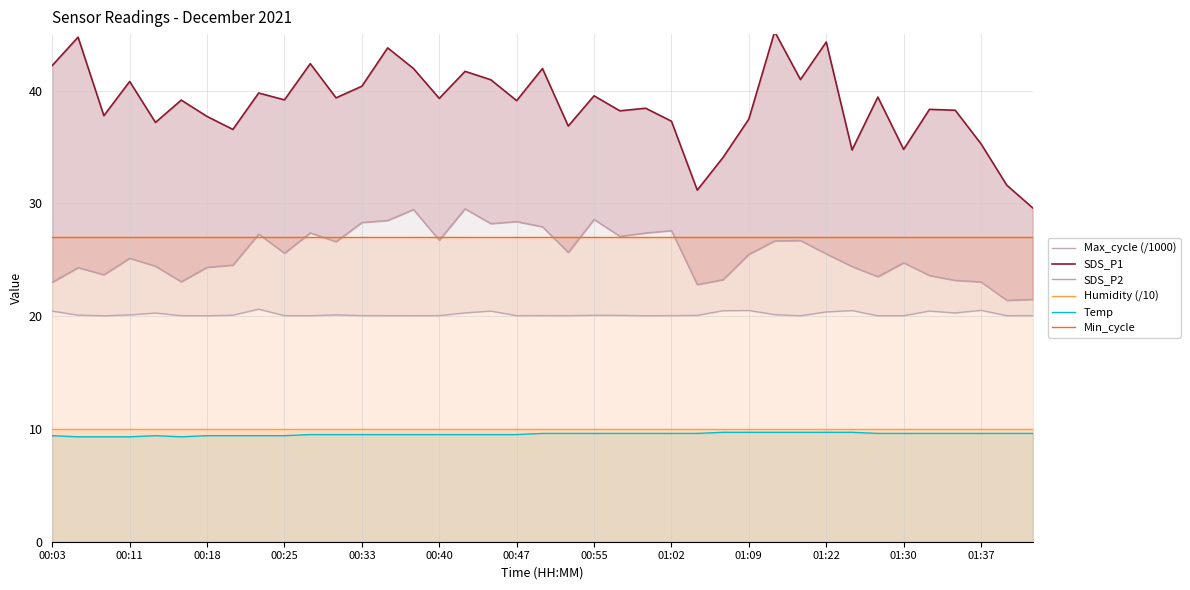

What are all the series names shown in the legend?

Max_cycle (/1000), SDS_P1, SDS_P2, Humidity (/10), Temp, Min_cycle